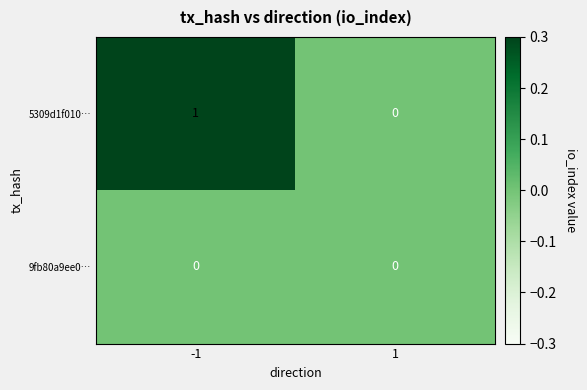

Rank the series by their average value, from lowest to highest.

9fb80a9ee0…, 5309d1f010…